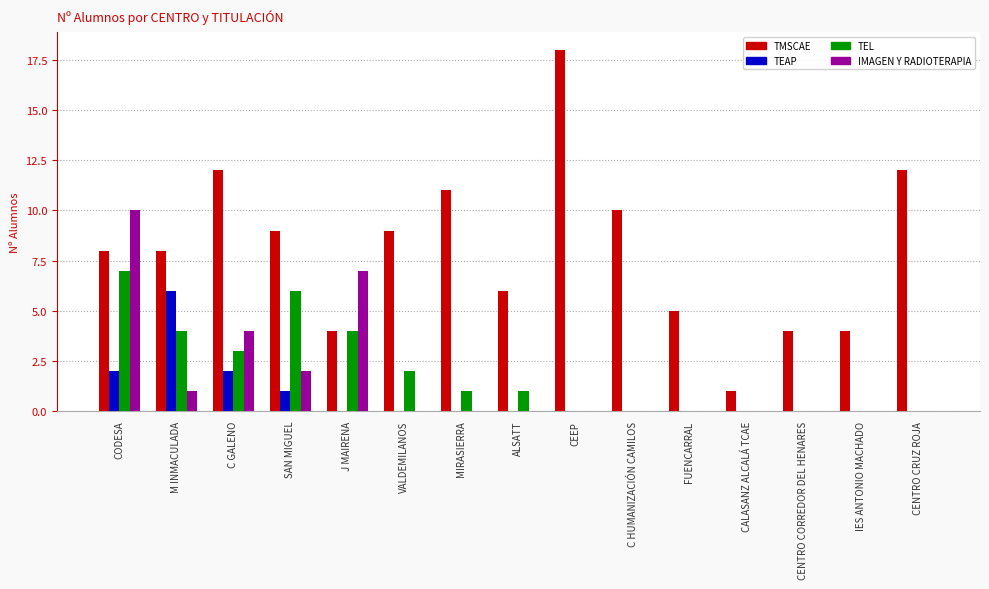

Which series changed the most between VALDEMILANOS and C HUMANIZACIÓN CAMILOS?

TEL